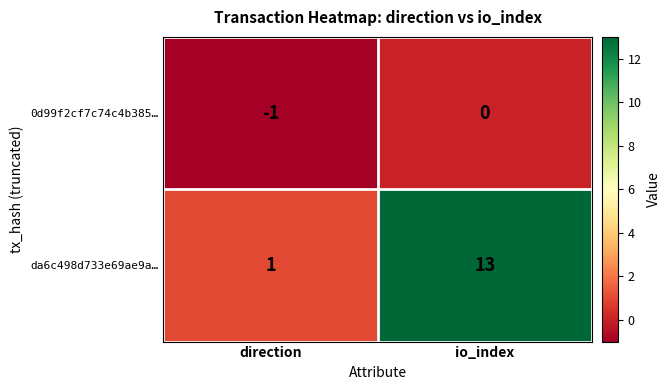

Rank the series at direction from highest to lowest value.

da6c498d733e69ae9a…, 0d99f2cf7c74c4b385…